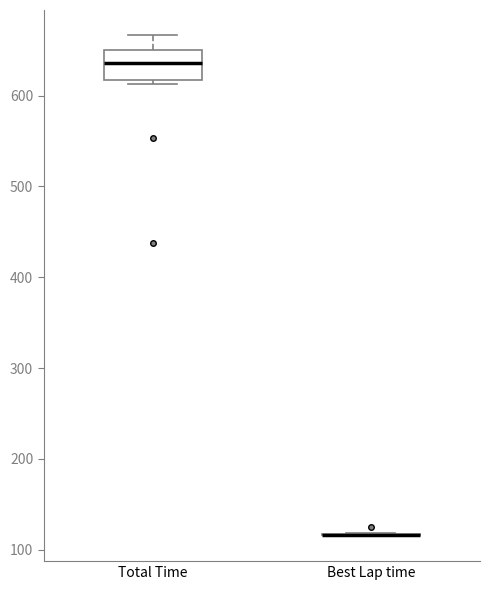

Comparing the boxes themselves (not the whiskers), which one is the tallest?

Total Time